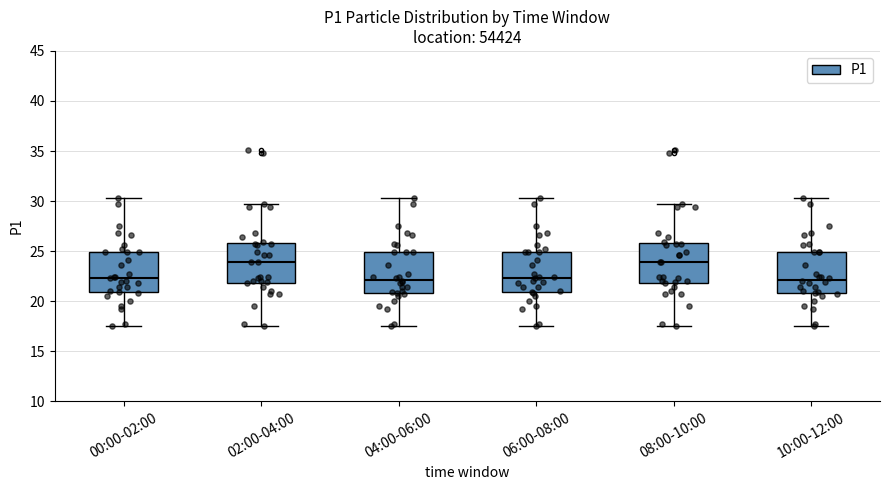

Reading left to right, read every box against the y-axis: the position of its median line, the range the box covers, and the ends of its whiskers. The values are not printed on the chart, so give them approximately, as read against the axis.

00:00-02:00: median 22.5, box 21.0 to 25.0, whiskers 17.5 to 30.5
02:00-04:00: median 24.0, box 22.0 to 26.0, whiskers 17.5 to 29.5
04:00-06:00: median 22.0, box 21.0 to 25.0, whiskers 17.5 to 30.5
06:00-08:00: median 22.5, box 21.0 to 25.0, whiskers 17.5 to 30.5
08:00-10:00: median 24.0, box 22.0 to 26.0, whiskers 17.5 to 29.5
10:00-12:00: median 22.0, box 21.0 to 25.0, whiskers 17.5 to 30.5